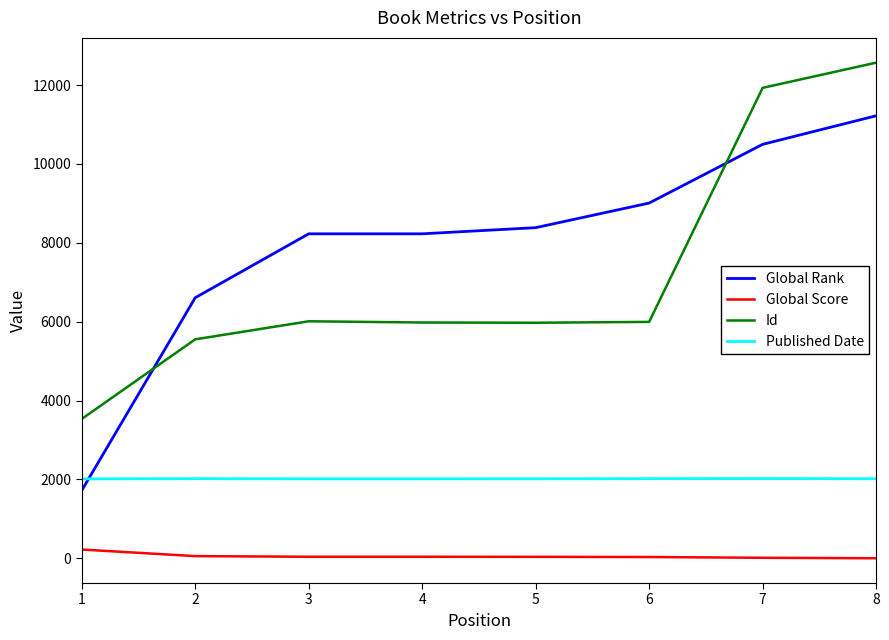

Which category has the highest value across all series?

8